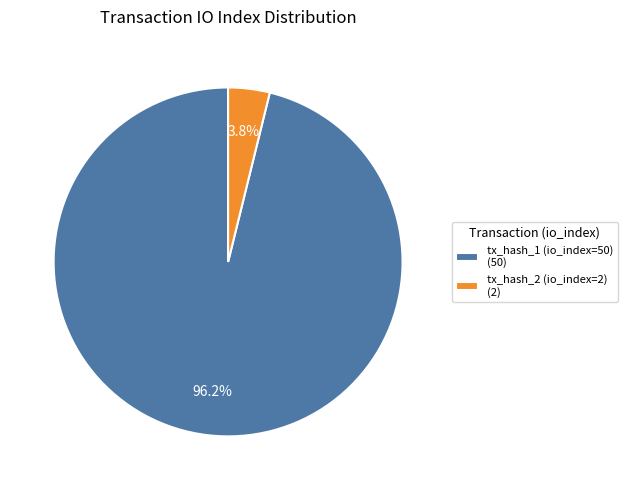

Which has a higher value, tx_hash_1 (io_index=50) (50) or tx_hash_2 (io_index=2) (2)?

tx_hash_1 (io_index=50) (50)